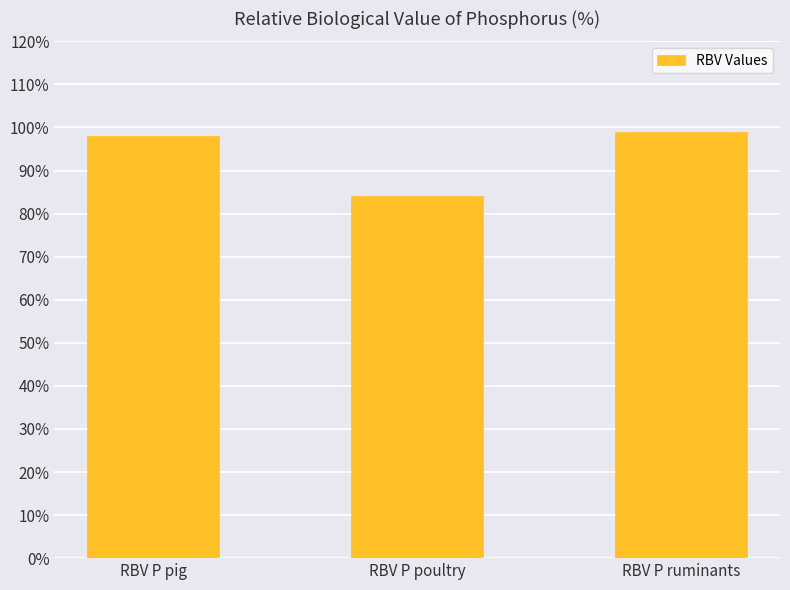

True or false: the data shows 173 at RBV P pig.

False